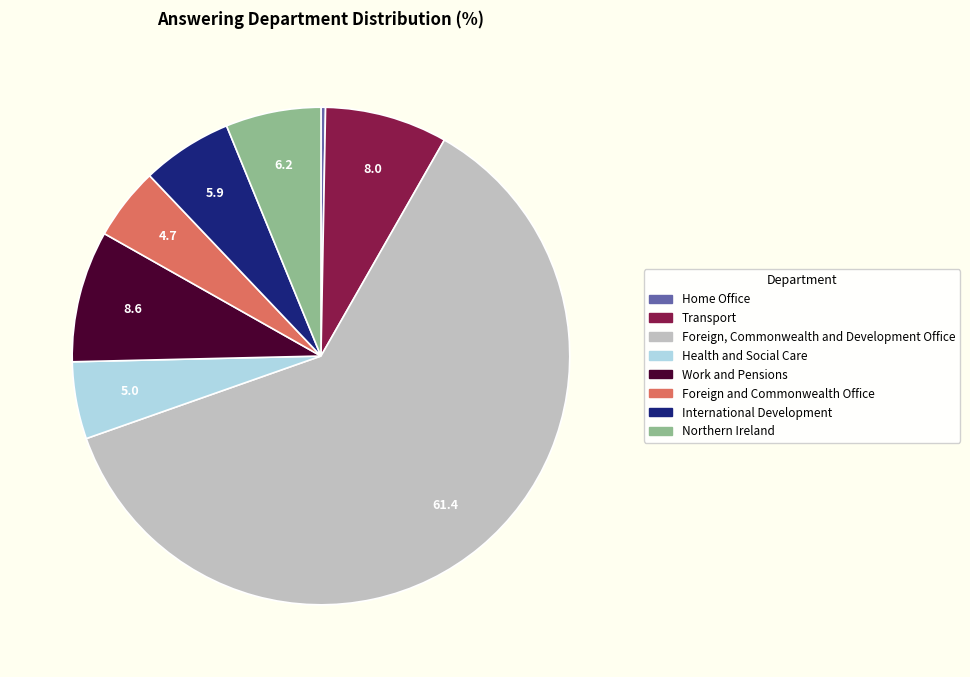

What is the ratio of the value at International Development to the value at Home Office?

20.0